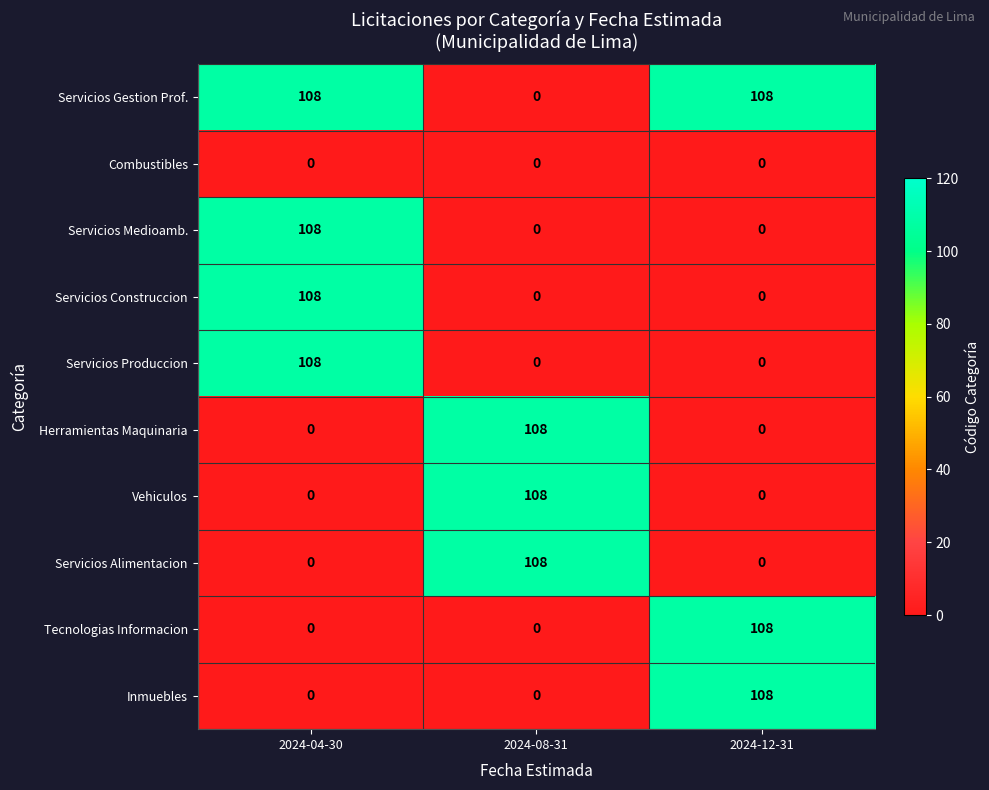

Reading left to right, extract all data points from this chart.

Servicios Gestion Prof.: 108	0	108
Combustibles: 0	0	0
Servicios Medioamb.: 108	0	0
Servicios Construccion: 108	0	0
Servicios Produccion: 108	0	0
Herramientas Maquinaria: 0	108	0
Vehiculos: 0	108	0
Servicios Alimentacion: 0	108	0
Tecnologias Informacion: 0	0	108
Inmuebles: 0	0	108